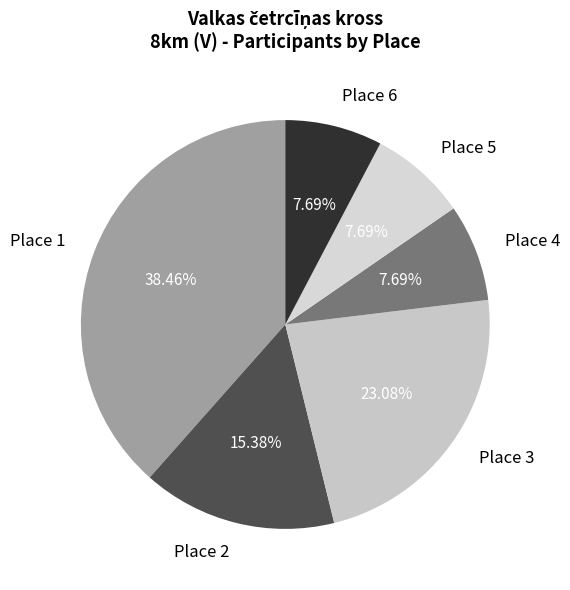

Is the sum of Place 1 and Place 4 greater than half?

No